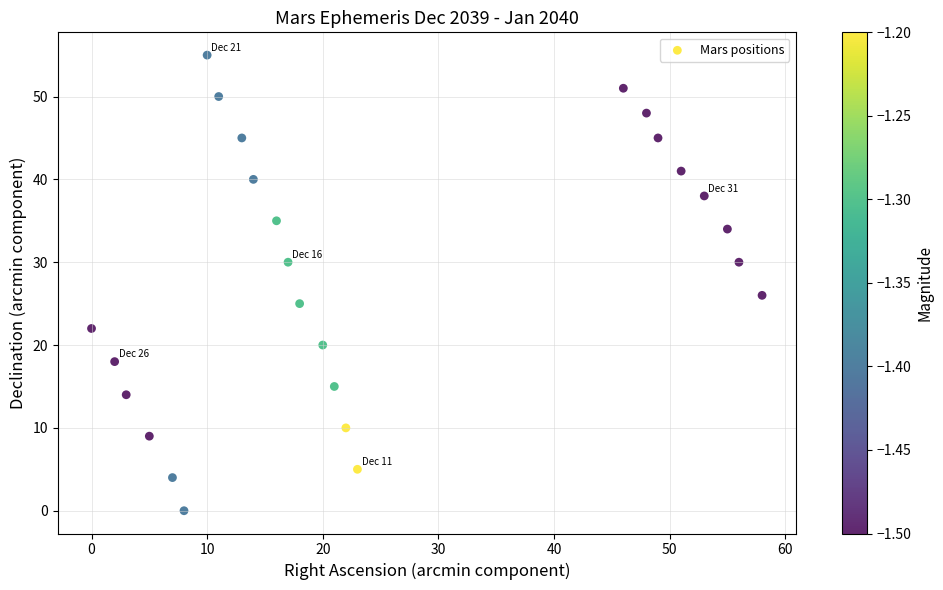

What is the range of X values (max minus min)?

58